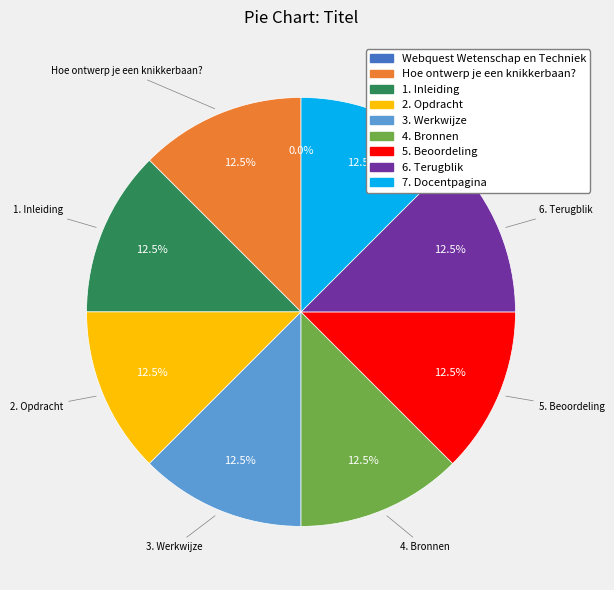

Is there a majority slice in this chart?

No